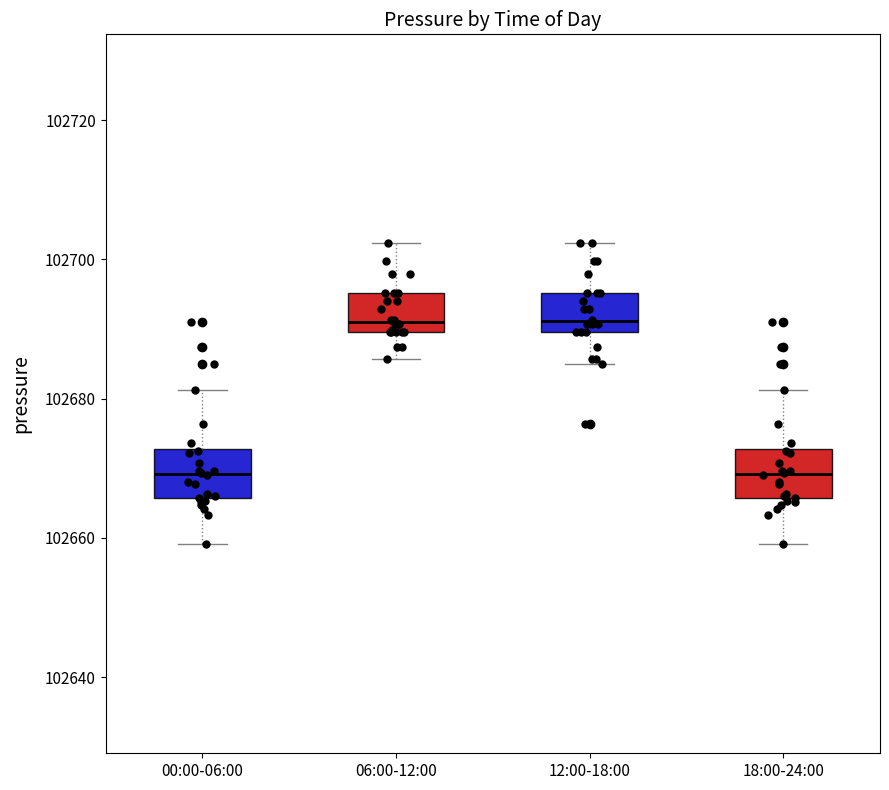

Reading left to right, read every box against the y-axis: the position of its median line, the range the box covers, and the ends of its whiskers. The values are not printed on the chart, so give them approximately, as read against the axis.

00:00-06:00: median 102670, box 102666 to 102672, whiskers 102660 to 102682
06:00-12:00: median 102692, box 102690 to 102696, whiskers 102686 to 102702
12:00-18:00: median 102692, box 102690 to 102696, whiskers 102684 to 102702
18:00-24:00: median 102670, box 102666 to 102672, whiskers 102660 to 102682